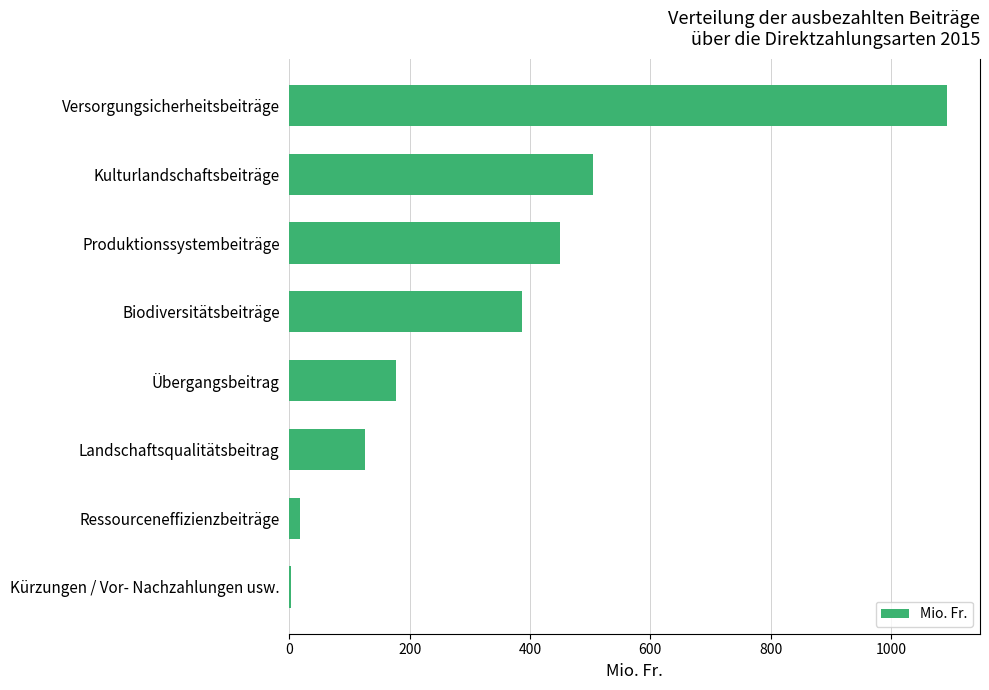

True or false: the data shows 386.6 at Biodiversitätsbeiträge.

True